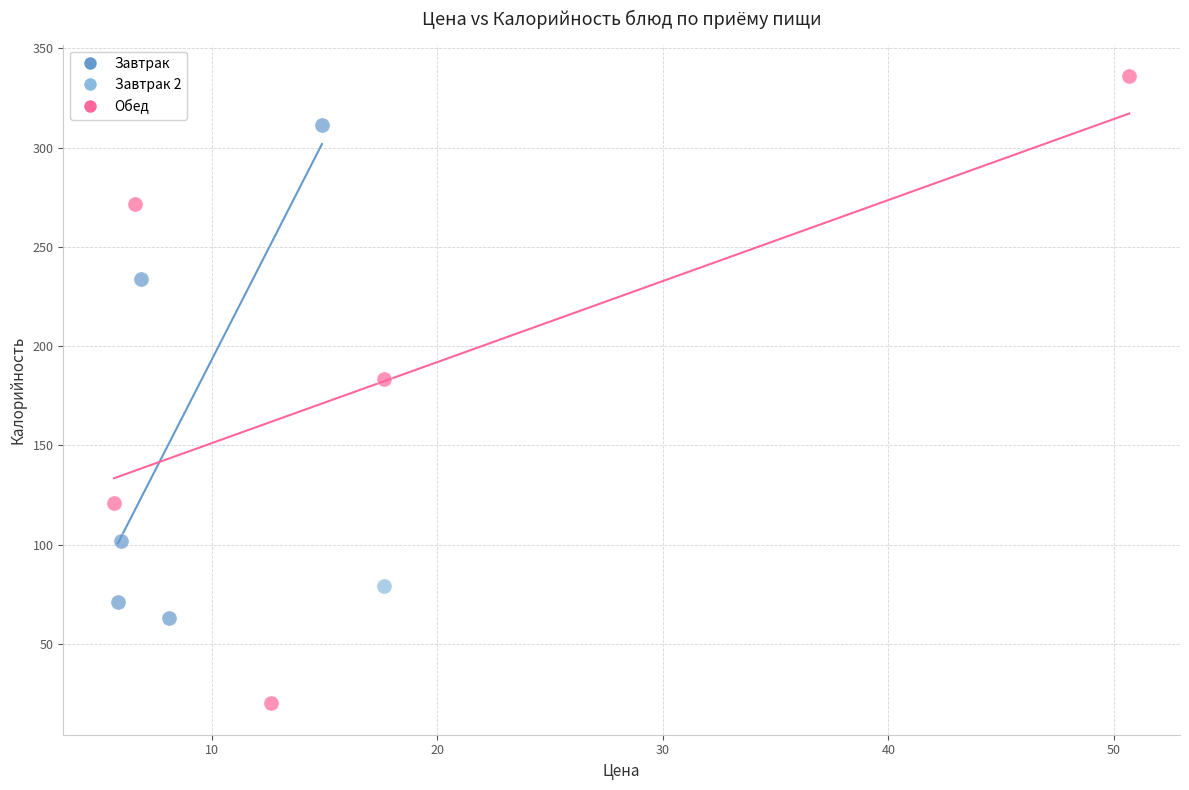

Which series contains the lowest Y value?

Обед